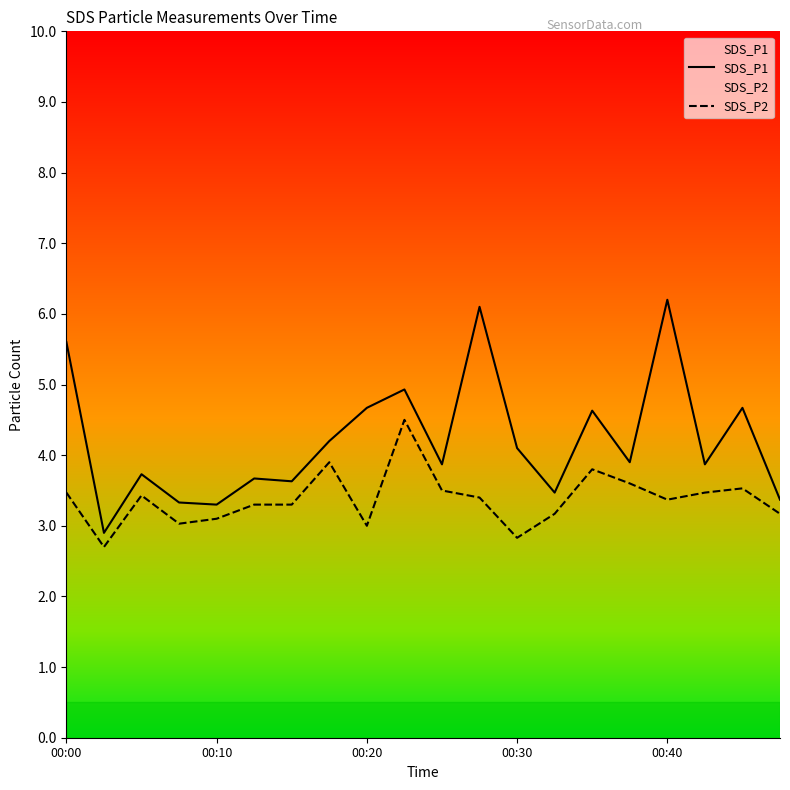

Reading right to left, extract all data points from this chart.

SDS_P1: 3.4	4.7	3.9	6.2	3.9	4.6	3.5	4.1	6.1	3.9	4.9	4.7	4.2	3.6	3.7	3.3	3.3	3.7	2.9	5.6
SDS_P2: 3.2	3.5	3.5	3.4	3.6	3.8	3.2	2.8	3.4	3.5	4.5	3.0	3.9	3.3	3.3	3.1	3.0	3.4	2.7	3.5